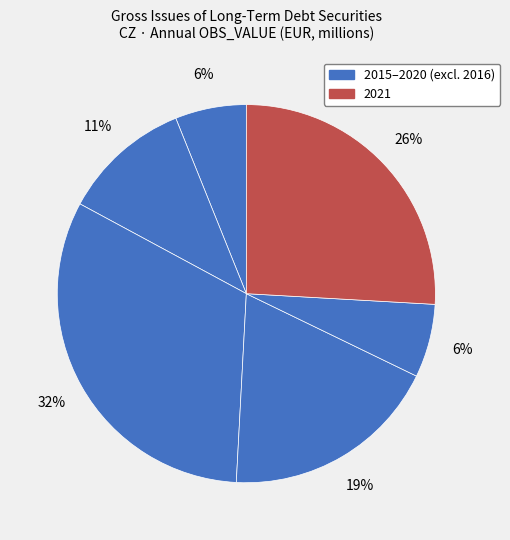

How many slices are in this pie chart?

6